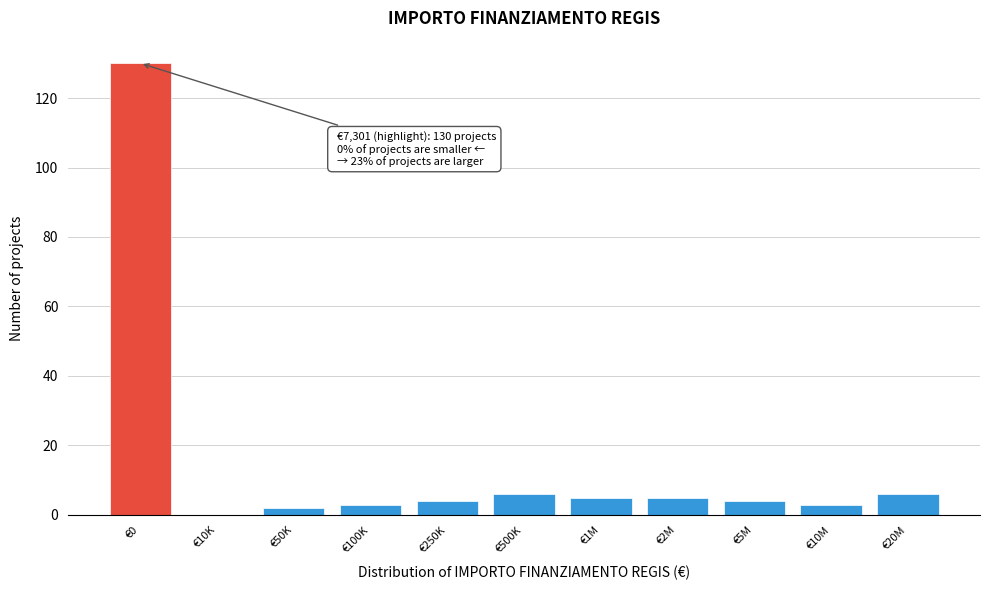

Reading left to right, what are all the values shown in this chart?

€0=130	€10K=0	€50K=2	€100K=3	€250K=4	€500K=6	€1M=5	€2M=5	€5M=4	€10M=3	€20M=6